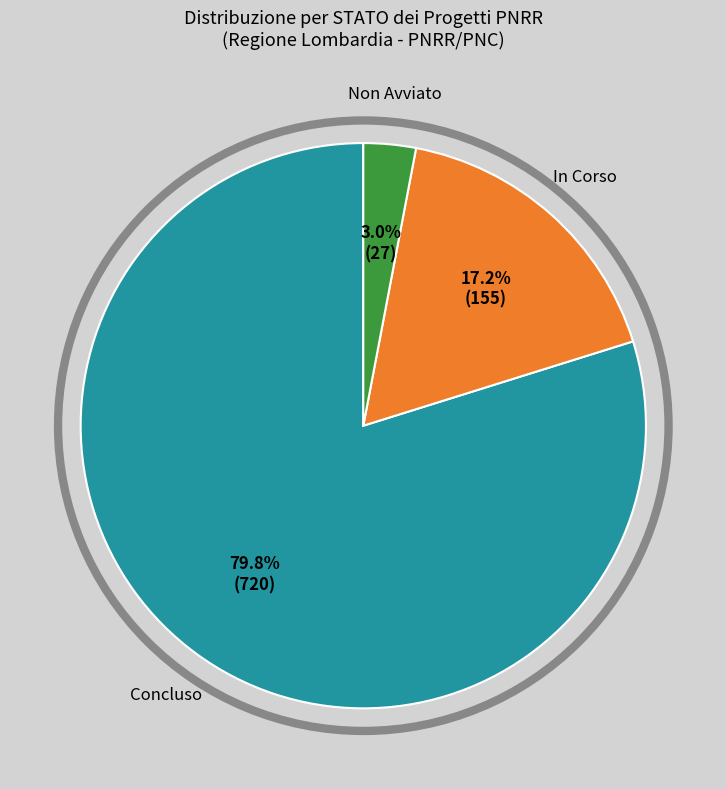

Does any single category account for the majority?

Yes